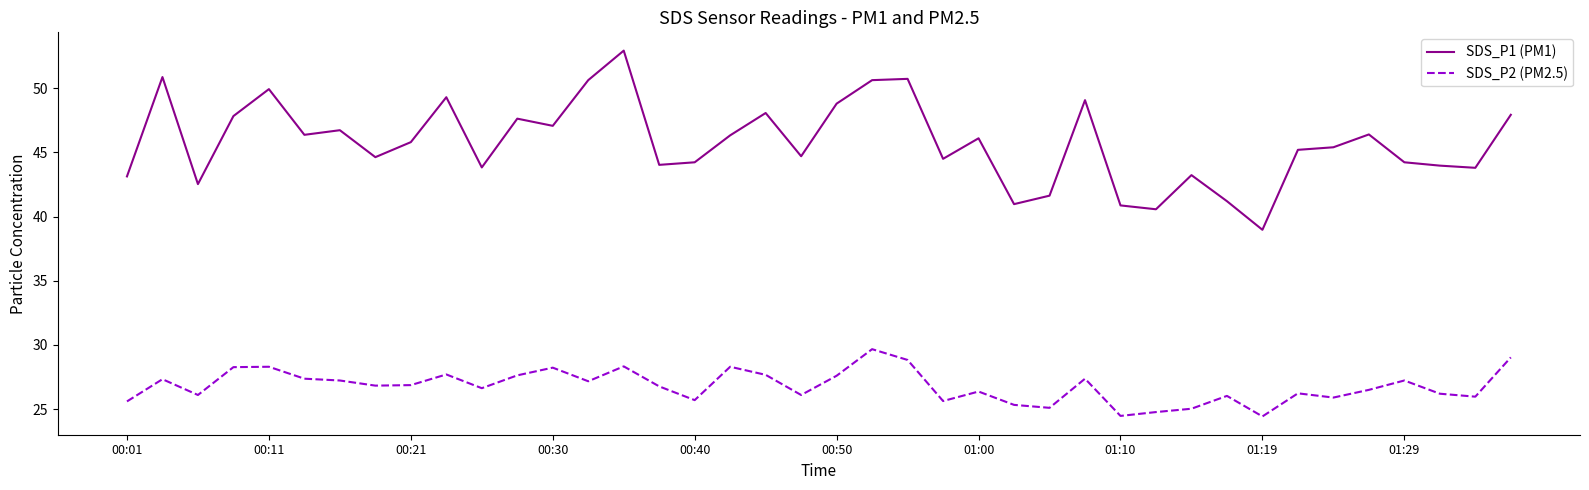

True or false: SDS_P1 (PM1) and SDS_P2 (PM2.5) cross at least once.

False